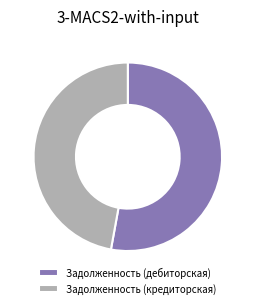

Does Задолженность (кредиторская) represent more than half of the total?

No